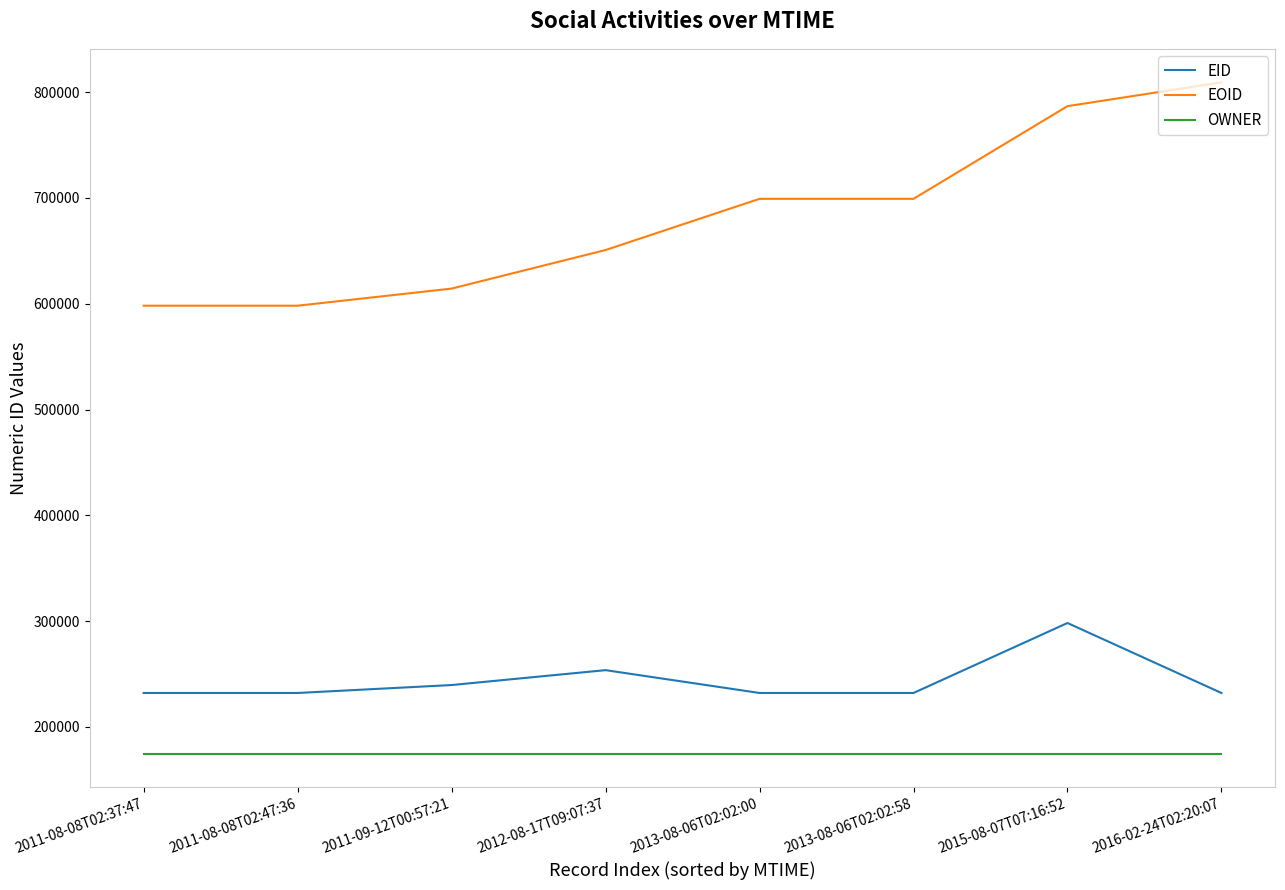

What is the difference between the maximum and second lowest values in the EOID series?

211059